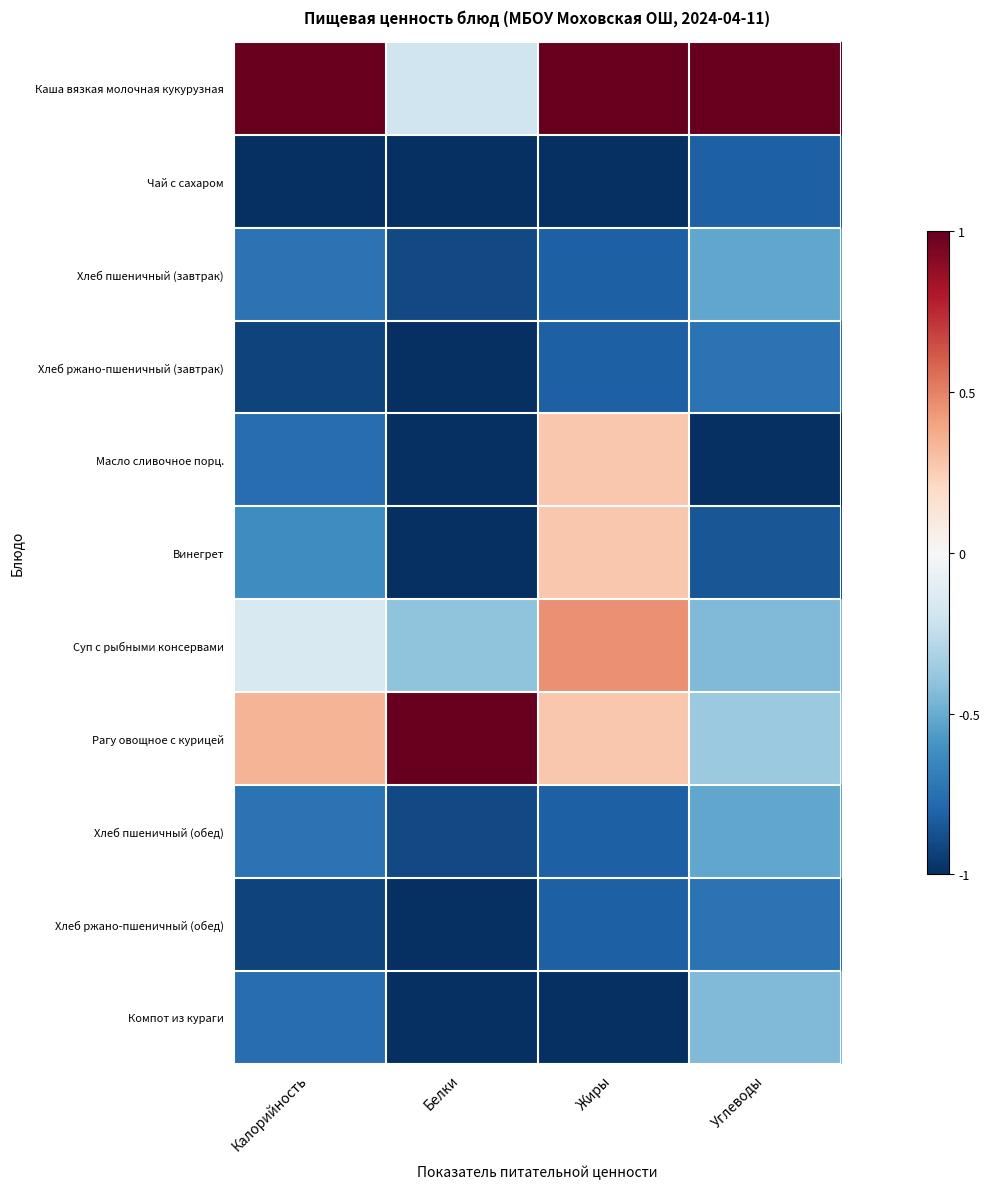

List the series in order of their peak value, highest first.

Каша вязкая молочная кукурузная, Рагу овощное с курицей, Суп с рыбными консервами, Масло сливочное порц., Винегрет, Компот из кураги, Хлеб пшеничный (завтрак), Хлеб пшеничный (обед), Хлеб ржано-пшеничный (завтрак), Хлеб ржано-пшеничный (обед), Чай с сахаром